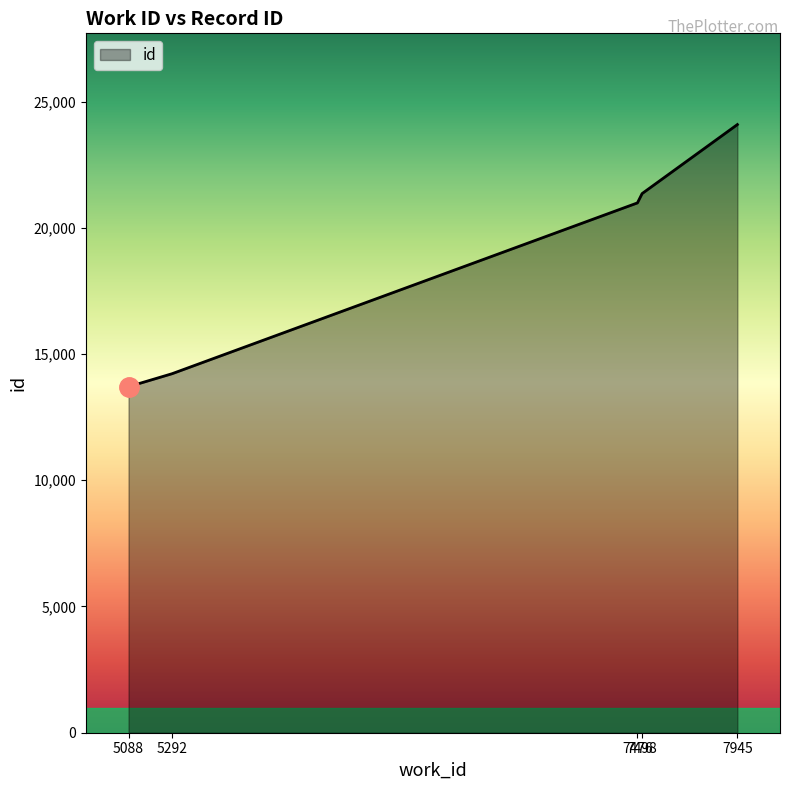

What is the difference between the maximum and minimum values?

10382